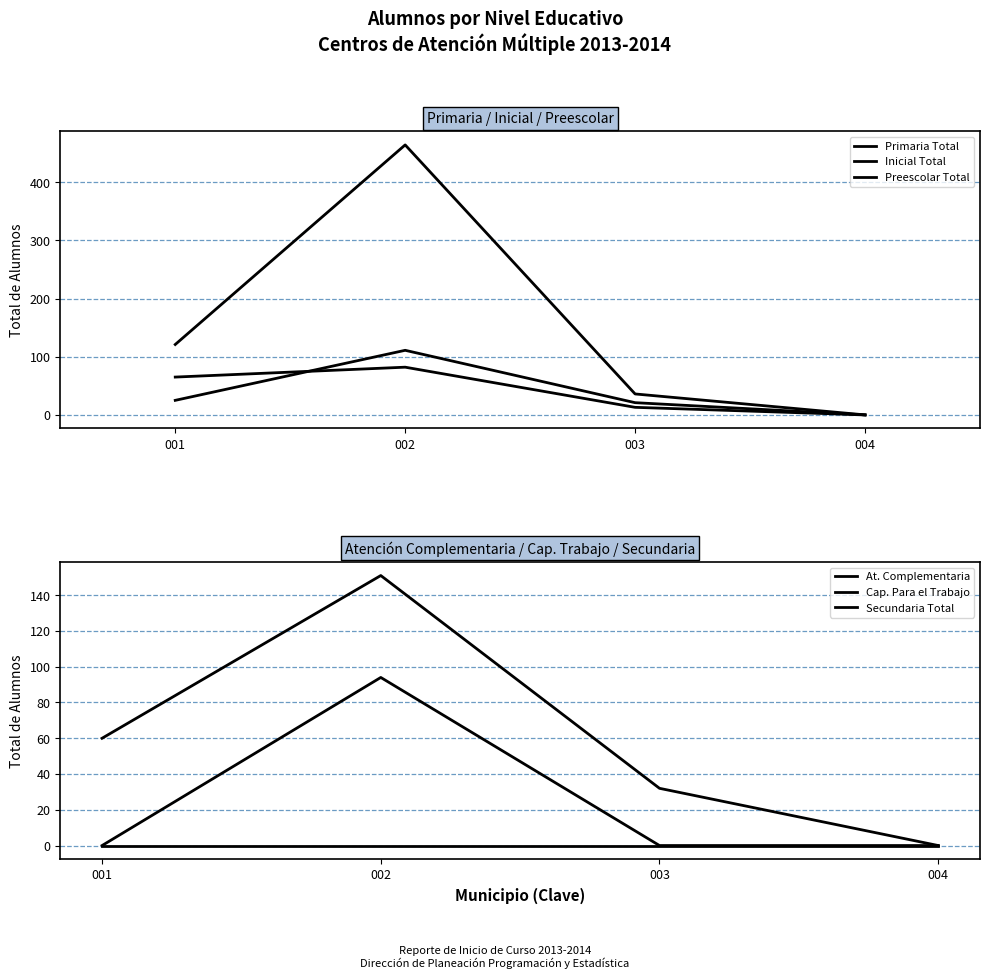

Reading left to right, extract all data points from this chart.

Primaria Total: 121	464	36	0
Inicial Total: 25	111	21	0
Preescolar Total: 65	82	13	0
At. Complementaria: 60	151	32	0
Cap. Para el Trabajo: 0	94	0	0
Secundaria Total: 0	0	0	0